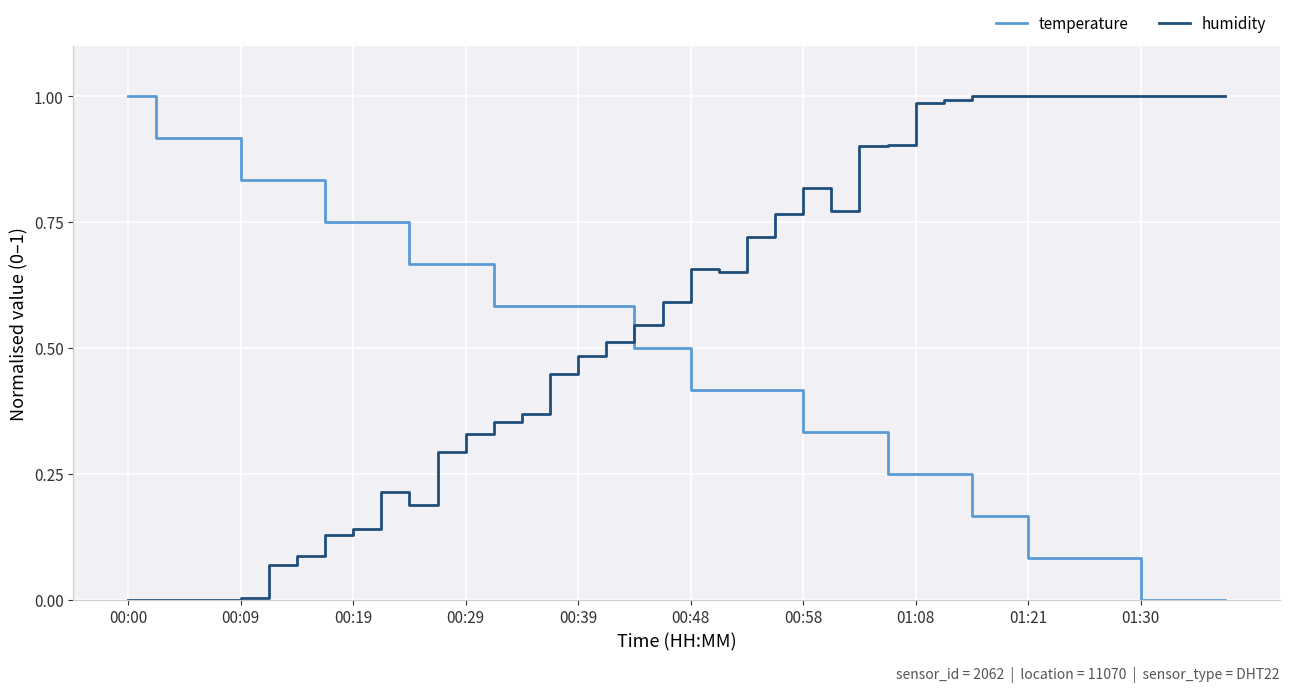

At how many categories does at least one series exceed 0?

40